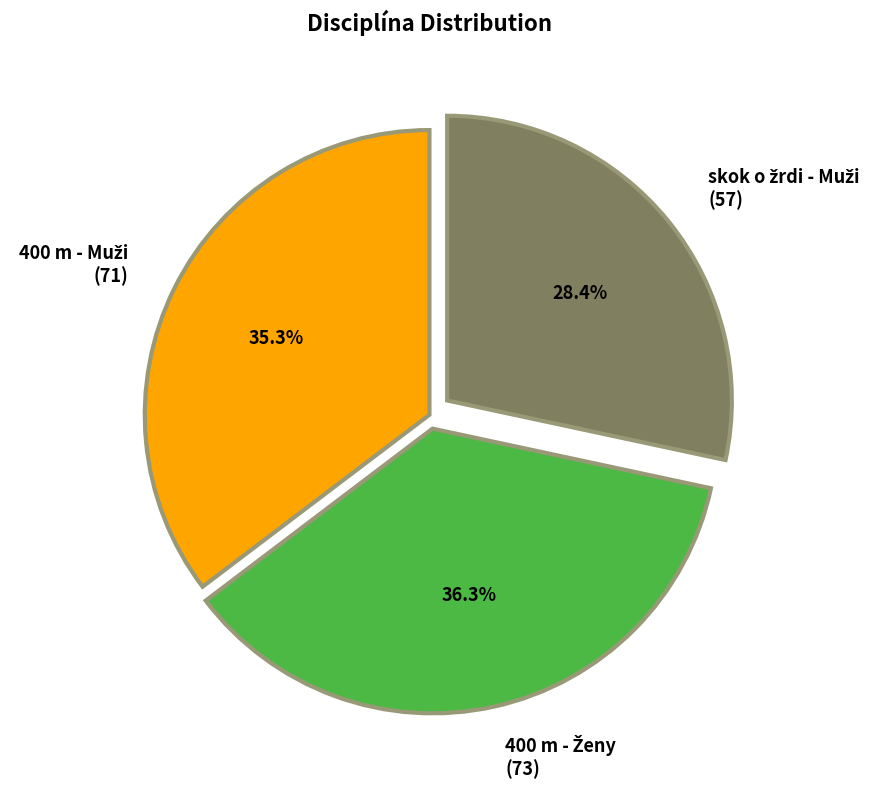

Is there a majority slice in this chart?

No